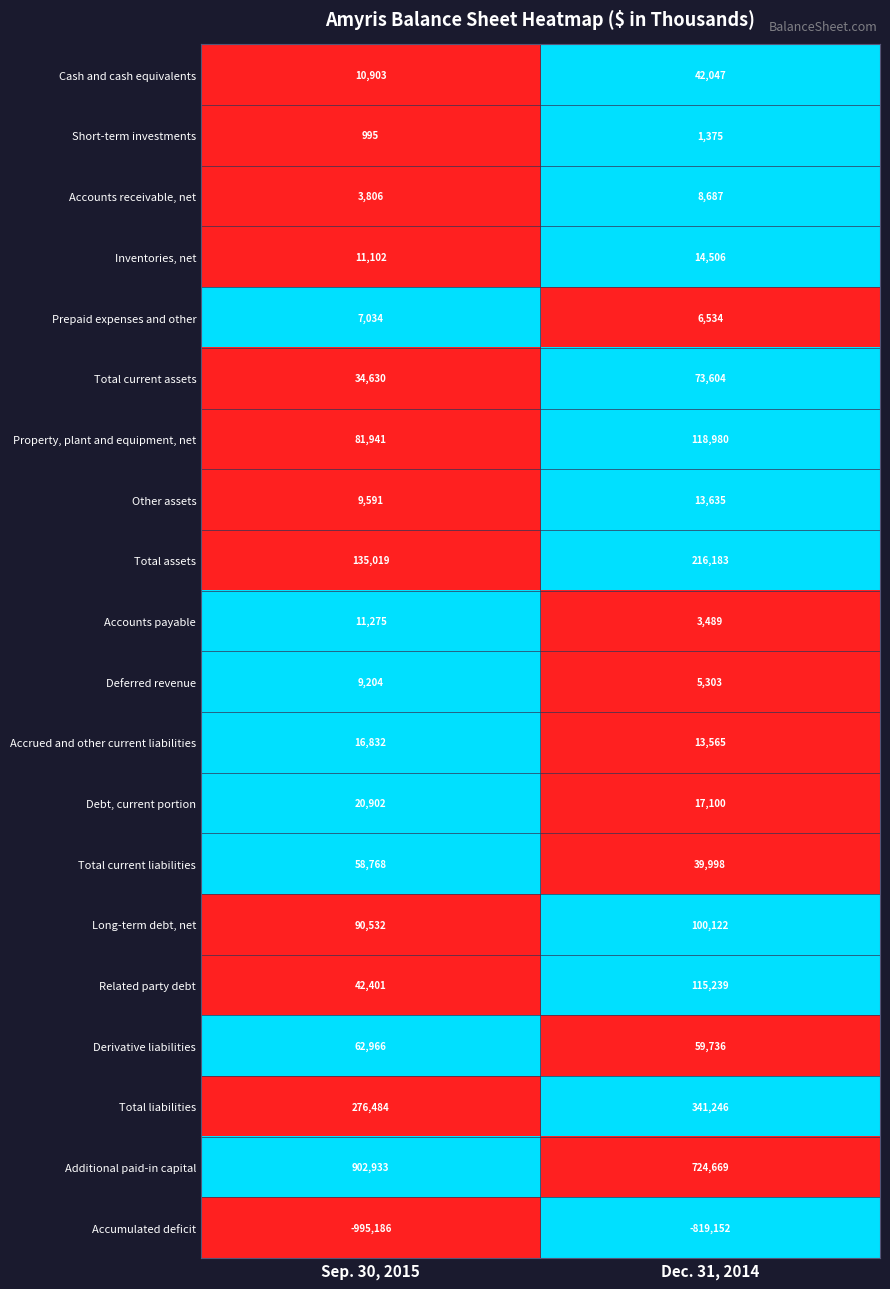

The Total liabilities series shows 341246 at Dec. 31, 2014. True or false?

True